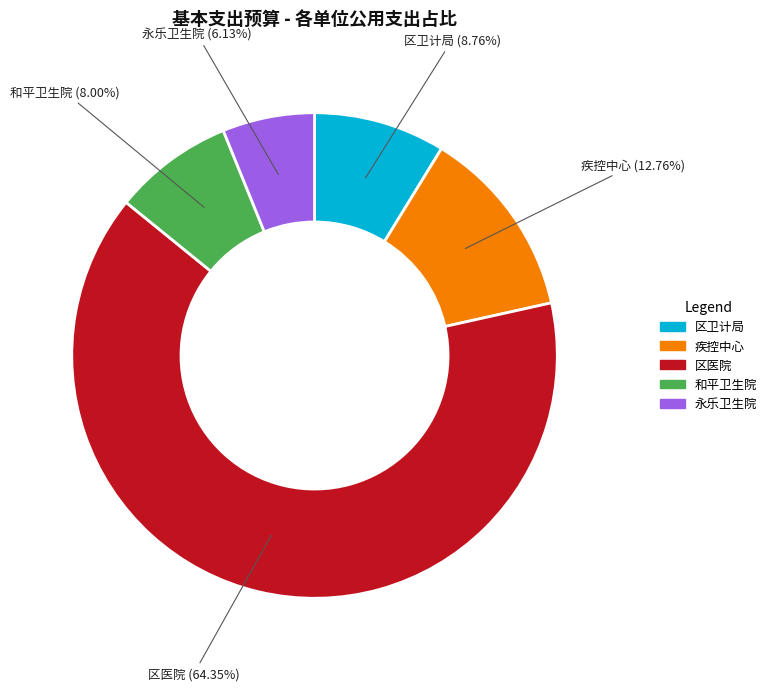

Rank the categories by value from lowest to highest.

永乐卫生院, 和平卫生院, 区卫计局, 疾控中心, 区医院